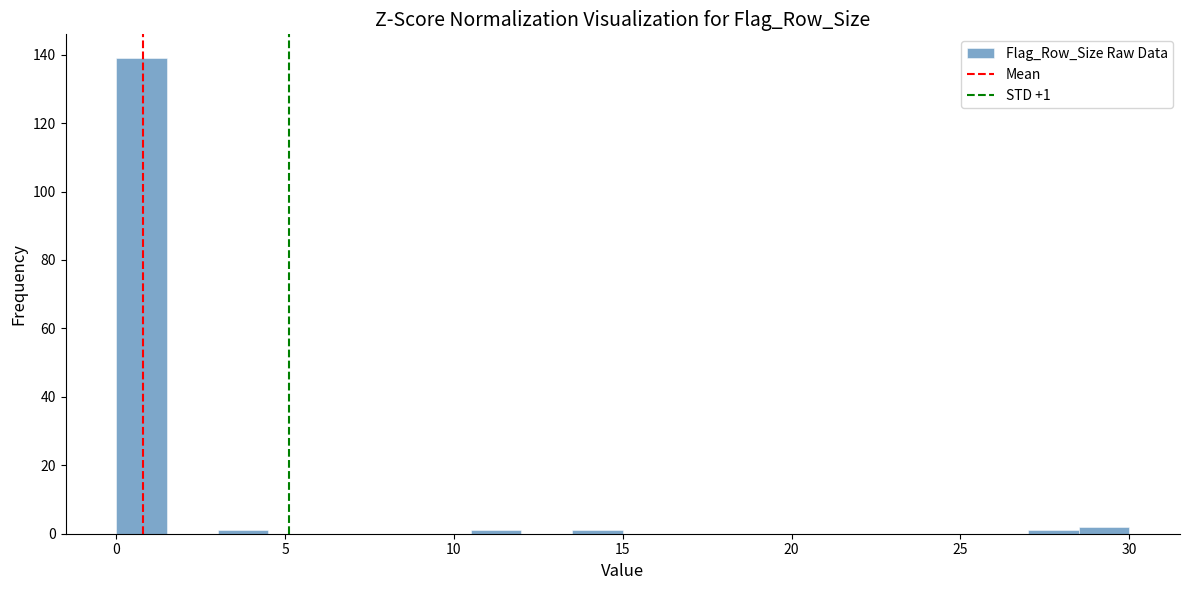

Read against the x-axis, roughly where is the centre of the tallest bar?

1.0